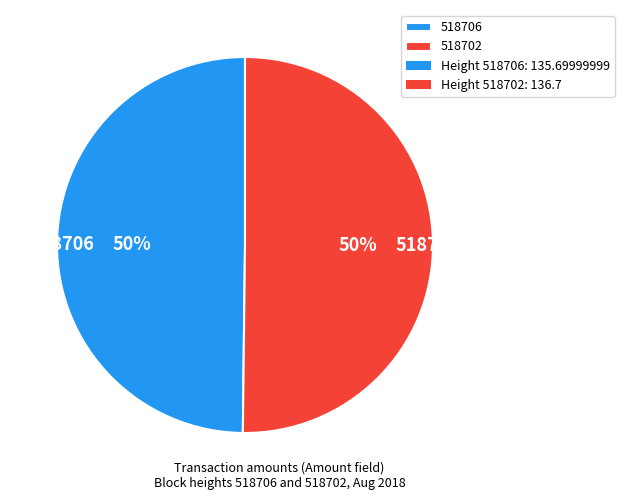

What percentage is the 518706 slice, to the nearest percent?

50%